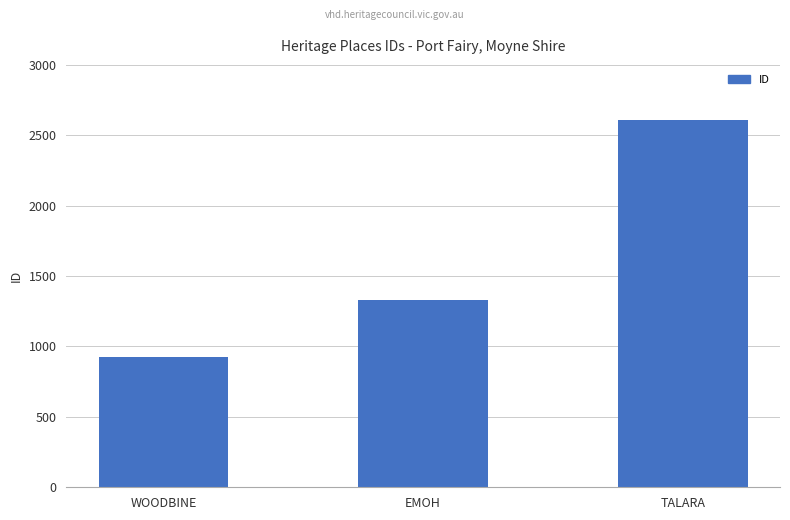

How many categories are shown in the chart?

3